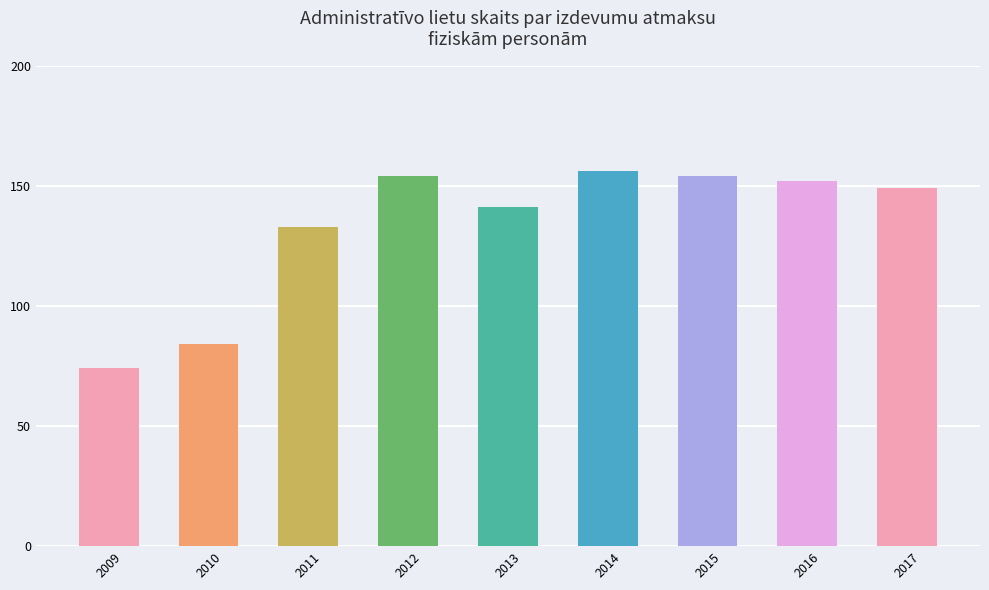

What is the change in value from 2011 to 2013?

+8